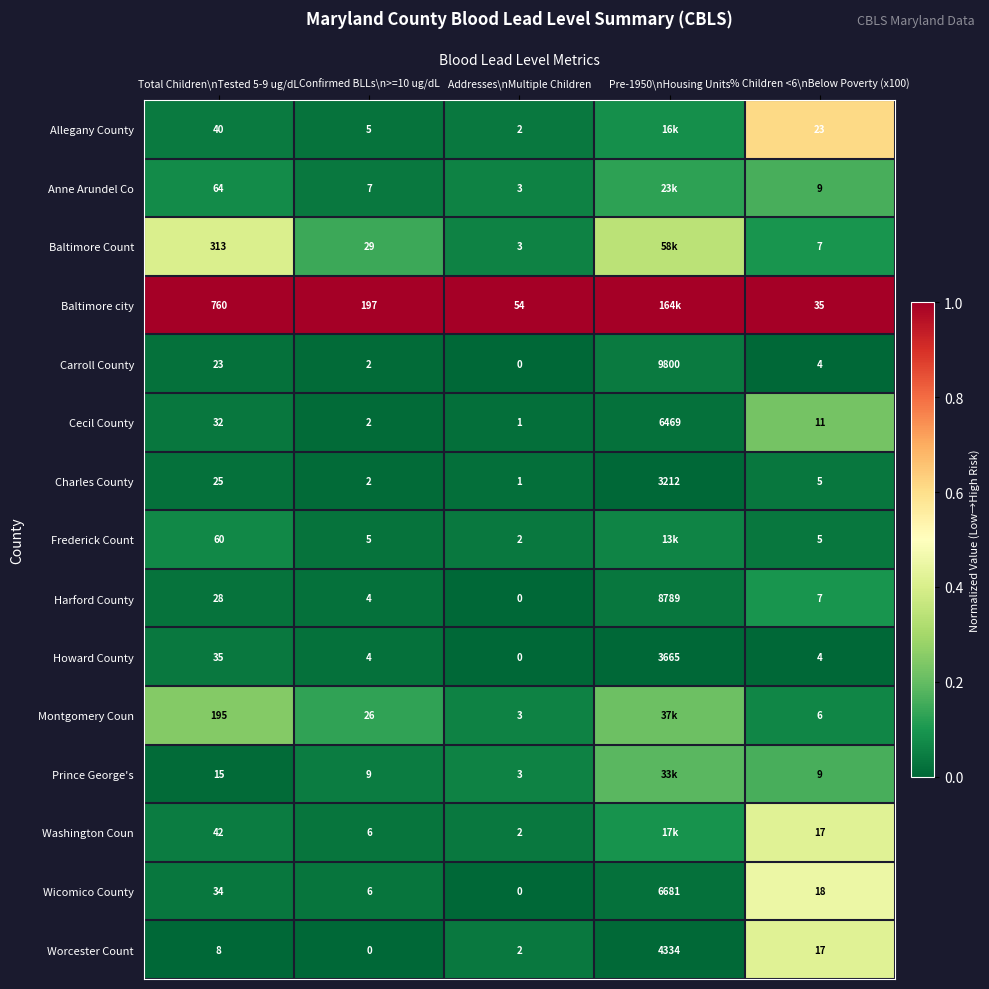

How many categories are shown in the chart?

5